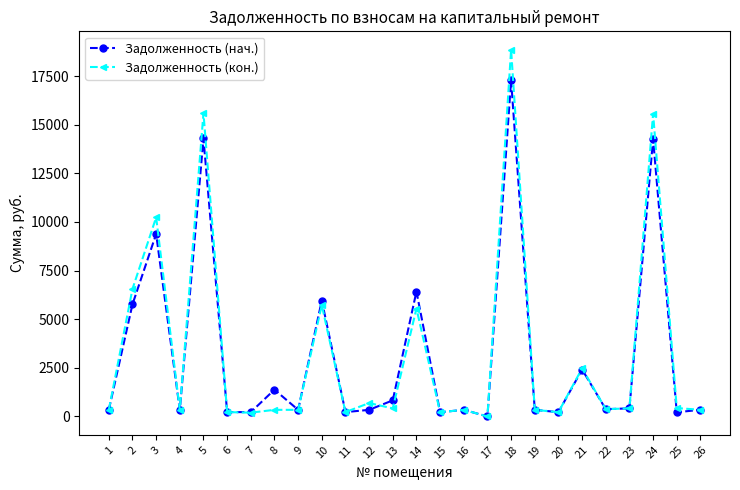

True or false: Задолженность (нач.) and Задолженность (кон.) cross at least once.

True